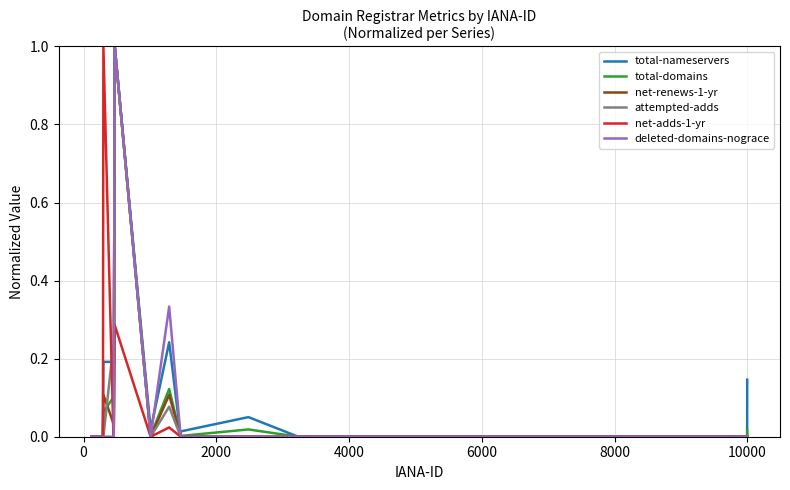

Does the chart display data point markers on the line(s)?

No